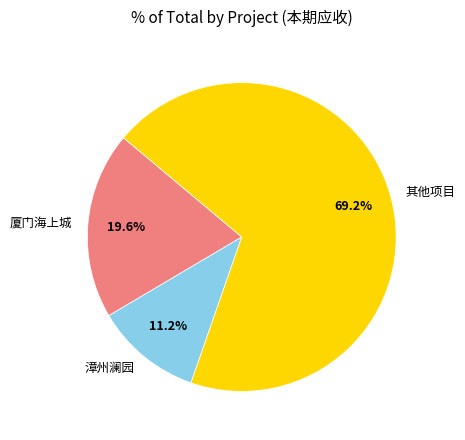

Between 其他项目 and 漳州澜园, which is larger?

其他项目